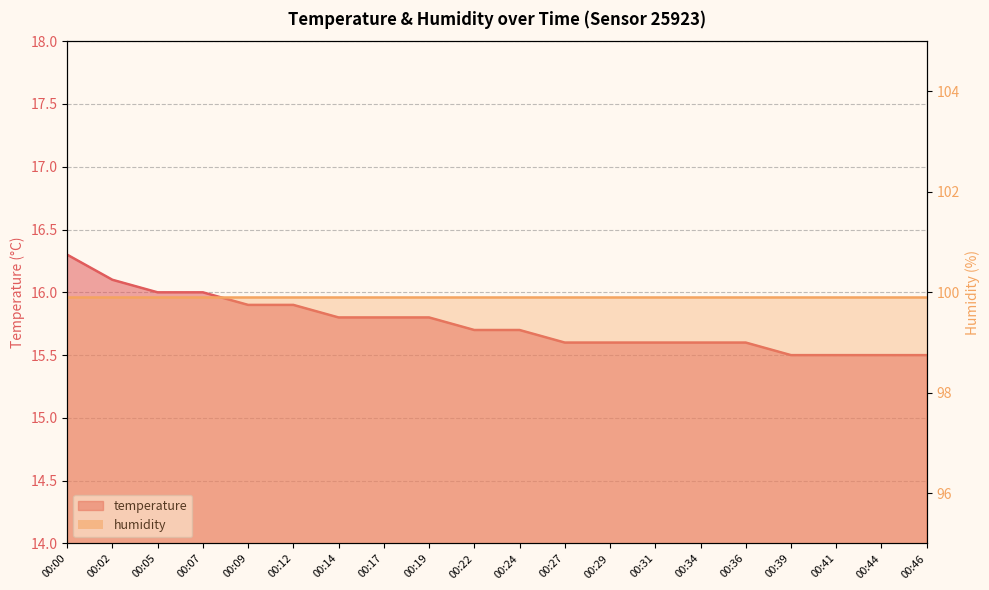

What is the difference between the maximum and minimum values?

0.8